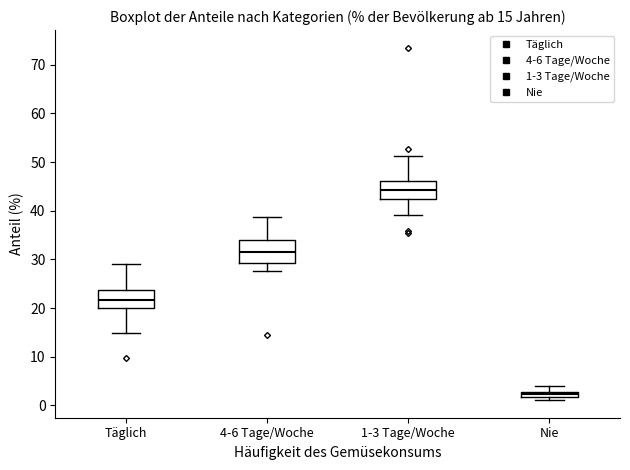

Which box has the highest median line?

1-3 Tage/Woche